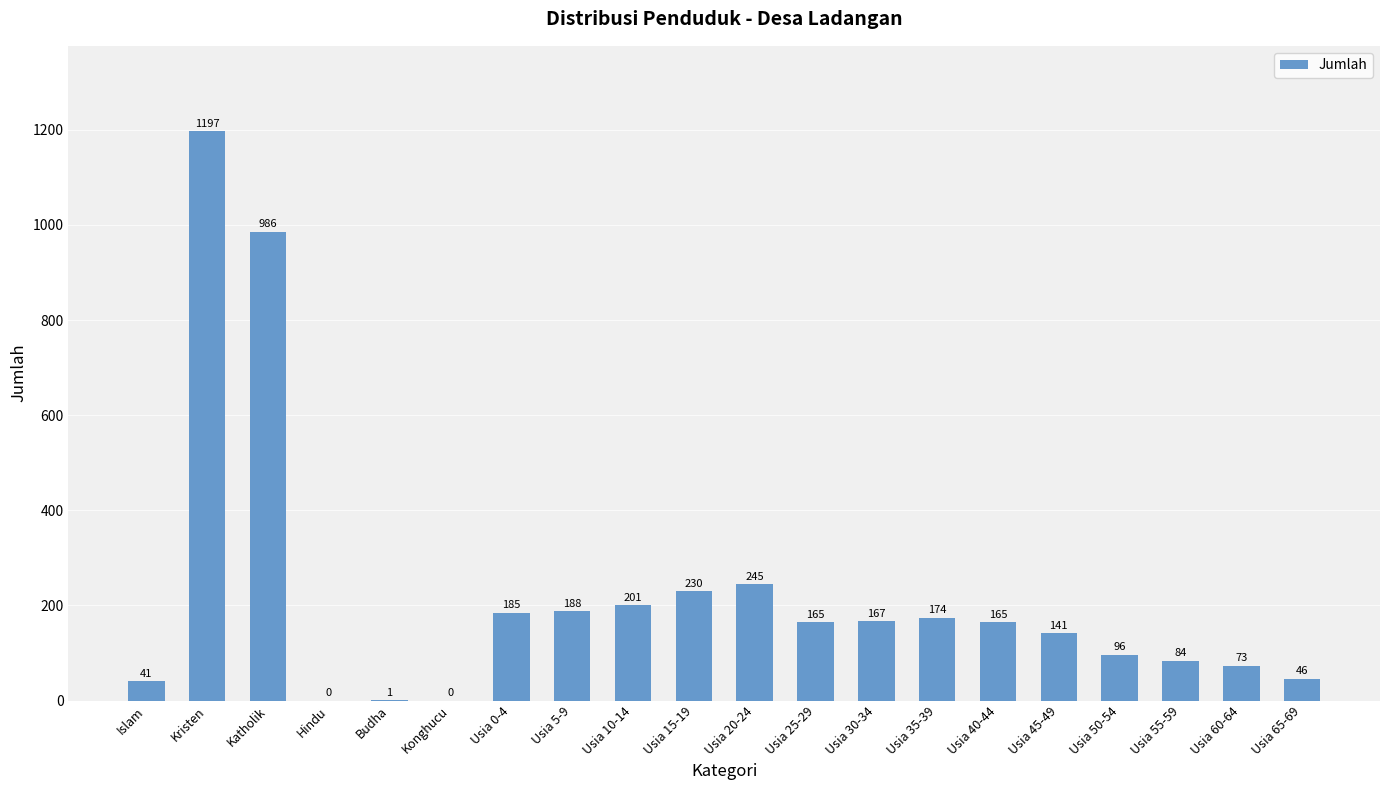

What is the maximum value shown in the chart?

1197